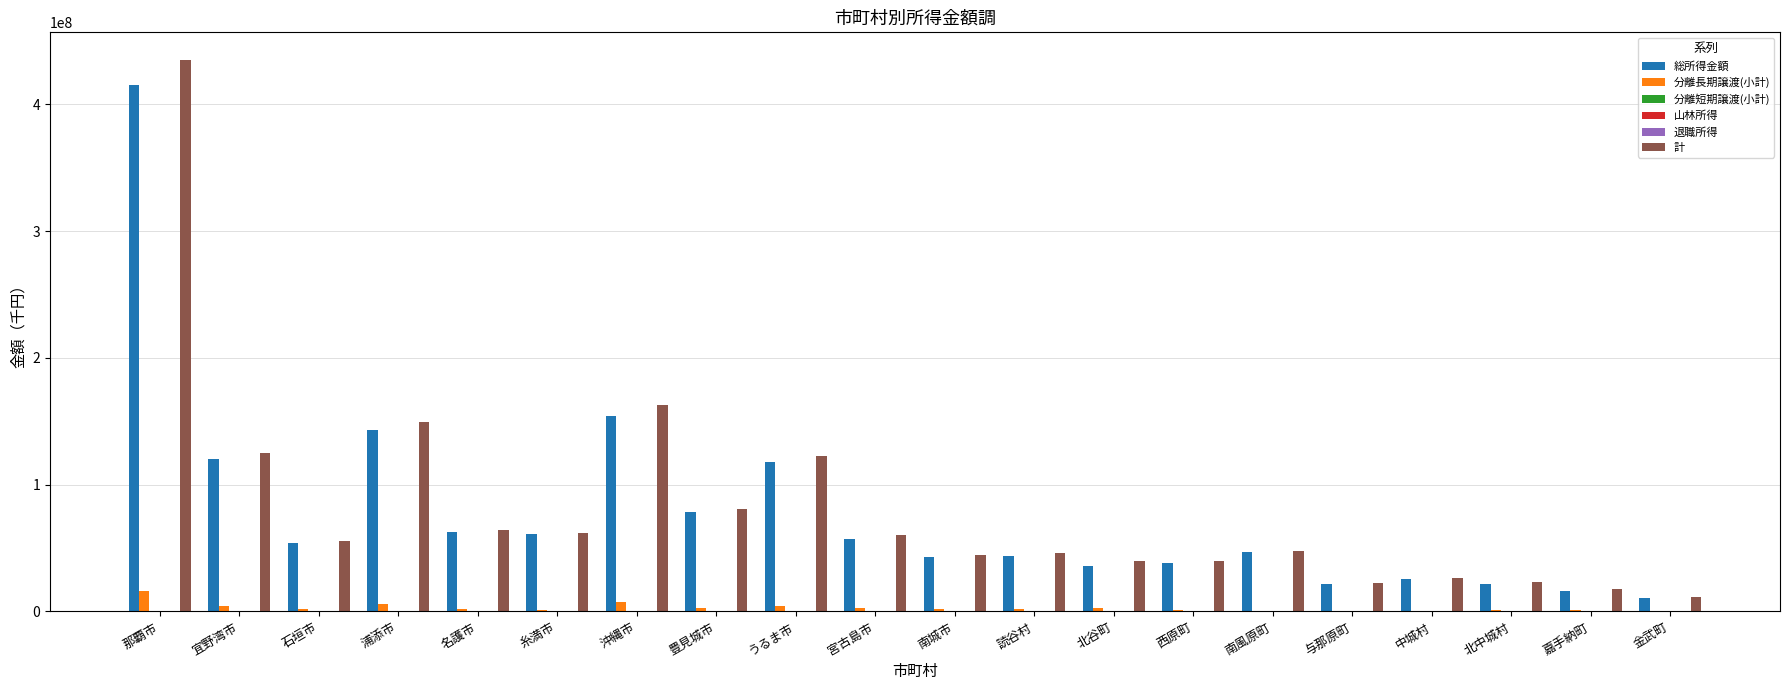

The 総所得金額 series shows 10997498 at 金武町. True or false?

True